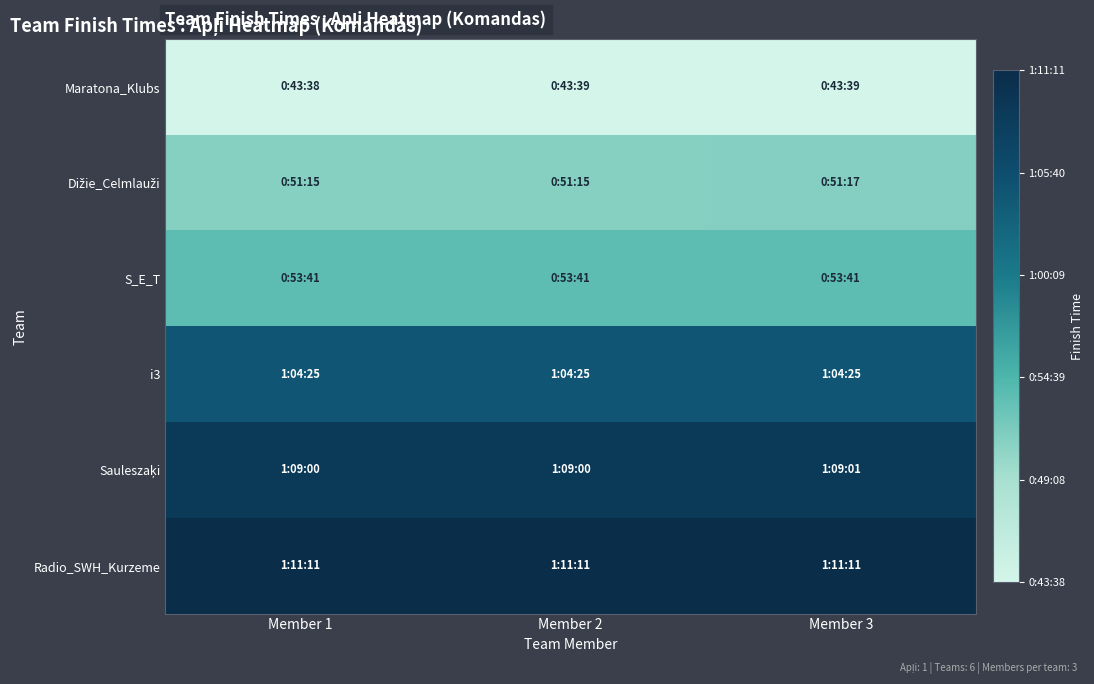

Between Member 3 and Member 1, which is larger?

Member 3